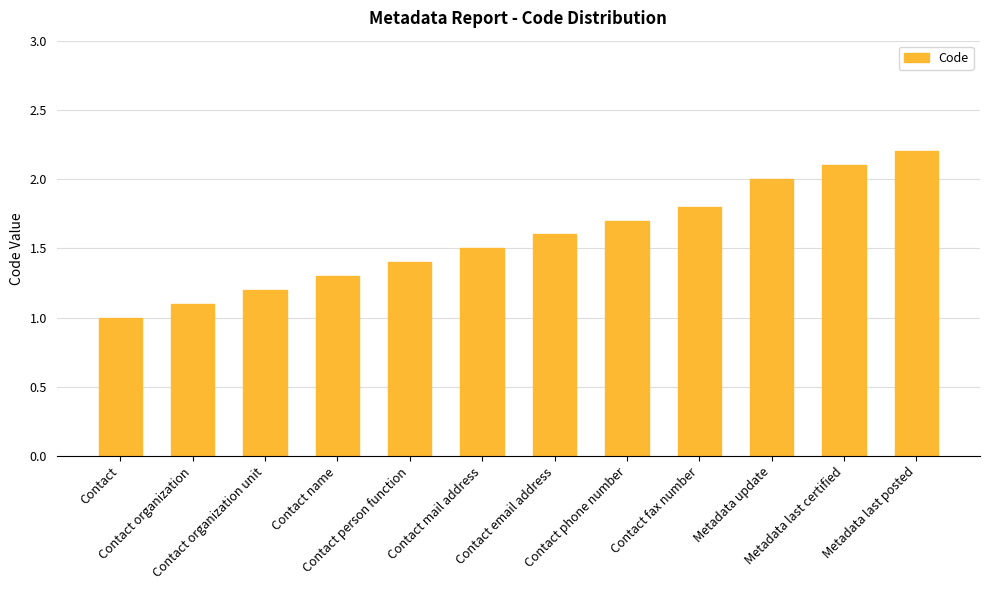

Rank the categories by value from highest to lowest.

Metadata last posted, Metadata last certified, Metadata update, Contact fax number, Contact phone number, Contact email address, Contact mail address, Contact person function, Contact name, Contact organization unit, Contact organization, Contact